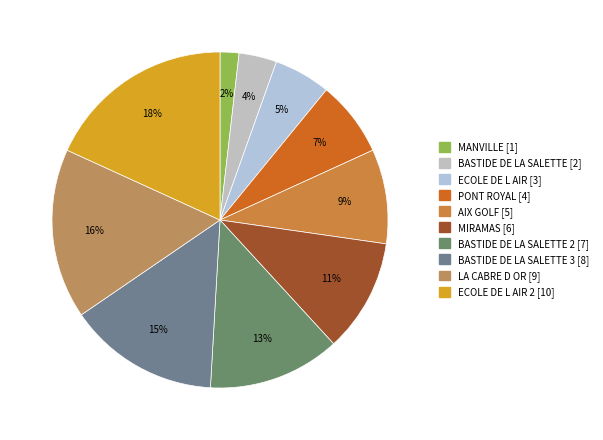

Does any single category account for the majority?

No